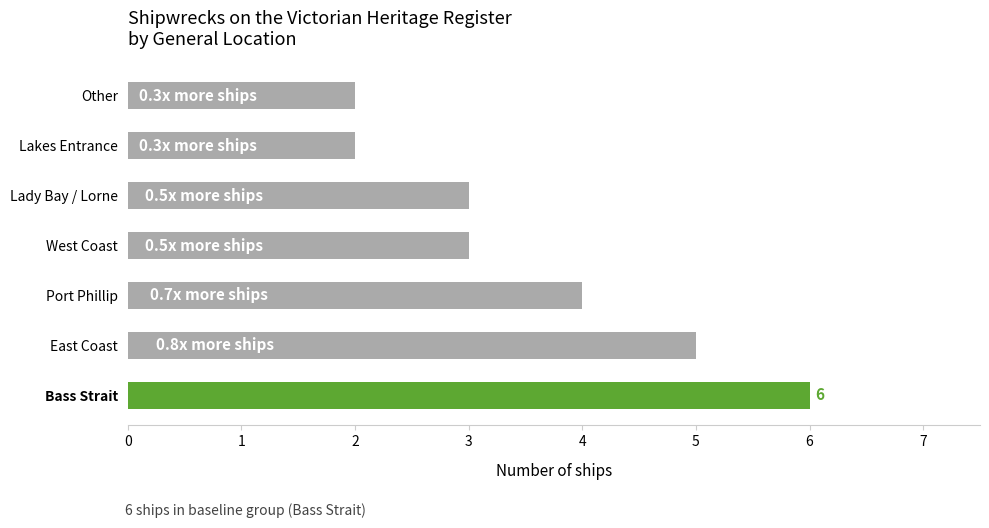

What is the difference between the second highest and minimum values?

3